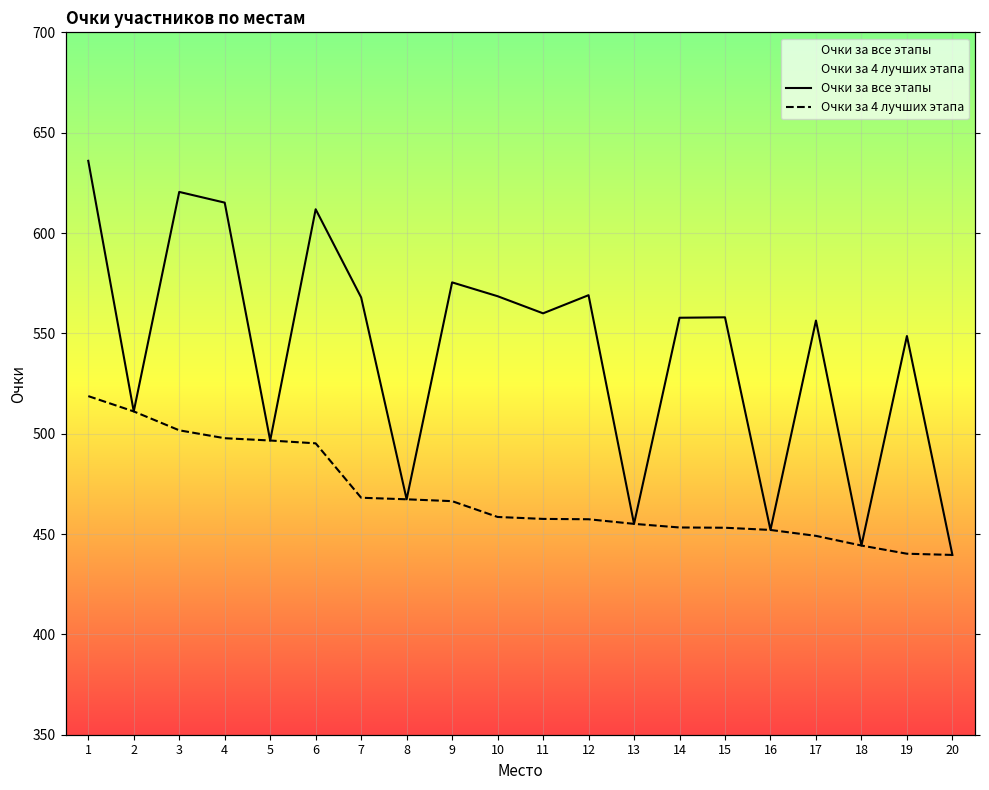

Reading left to right, extract all data points from this chart.

Очки за все этапы: 636.0	511.1	620.5	615.1	496.6	611.8	567.9	467.3	575.4	568.5	560.0	569.0	455.1	557.8	558.0	452.0	556.4	444.3	548.7	439.6
Очки за 4 лучших этапа: 518.7	511.1	501.7	497.8	496.6	495.2	468.1	467.3	466.4	458.5	457.5	457.4	455.1	453.3	453.1	452.0	449.1	444.3	440.2	439.6